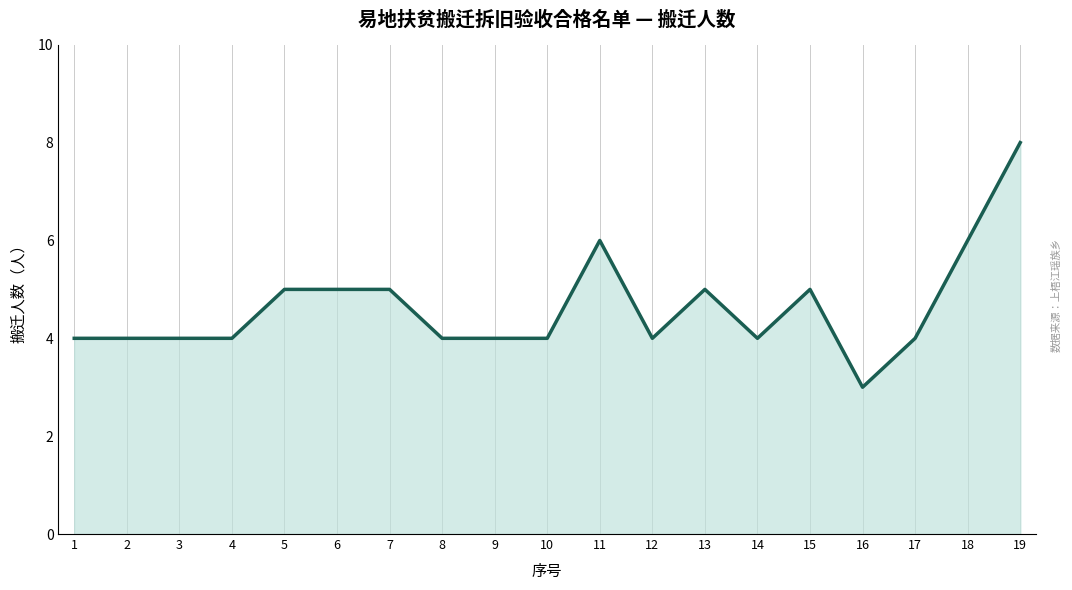

At which category does the chart reach its minimum across all series?

16